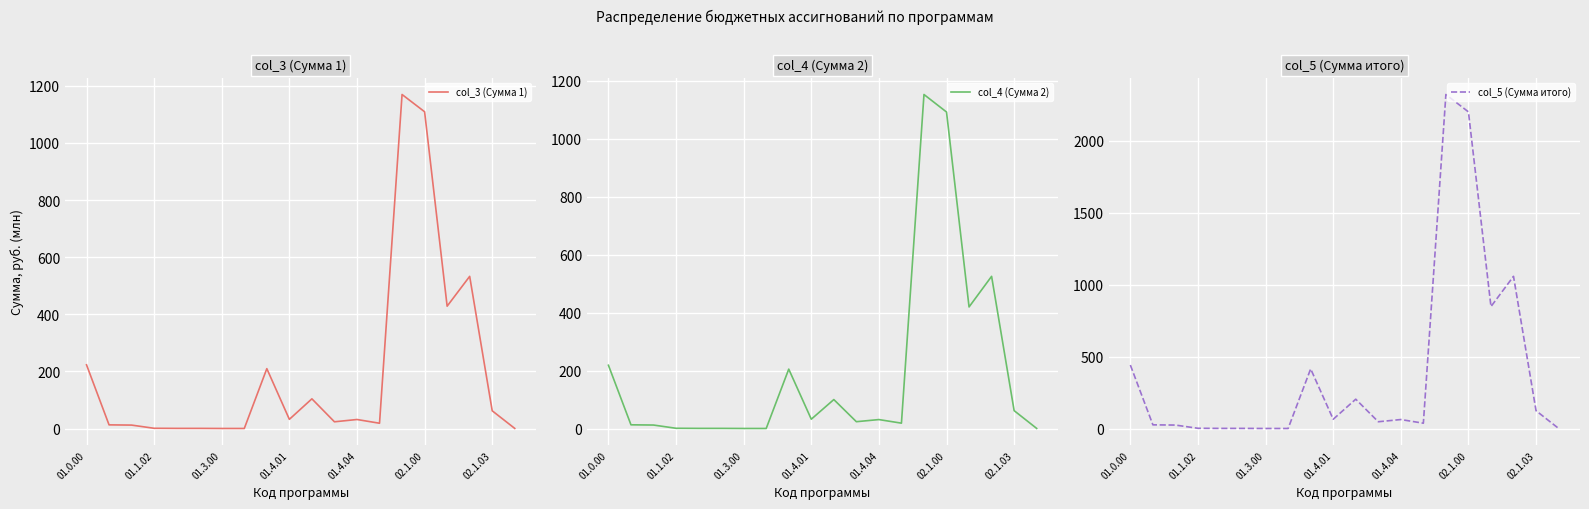

Rank the series at 17 from highest to lowest value.

col_5 (Сумма итого), col_3 (Сумма 1), col_4 (Сумма 2)